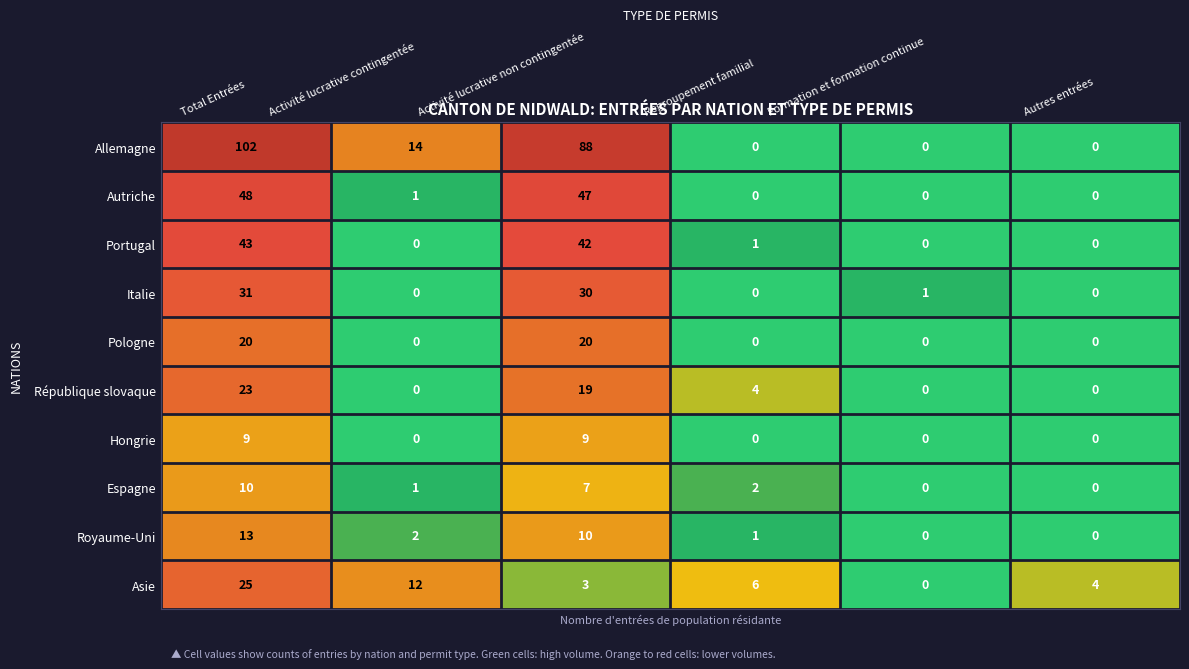

What is the average value of the Portugal series?

14